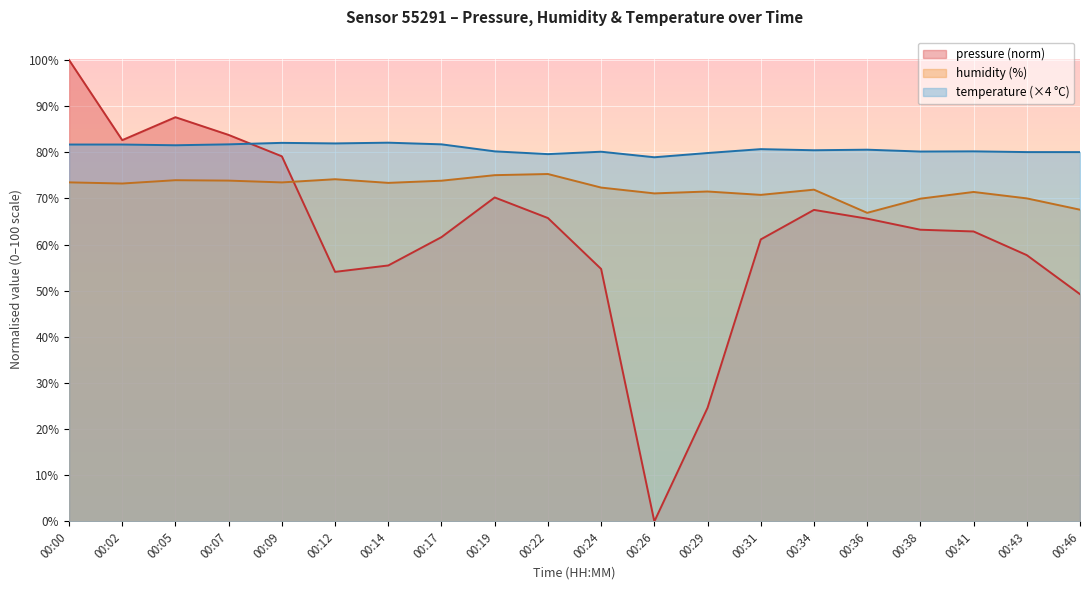

Which series has the largest total across all categories?

temperature (×4 °C)